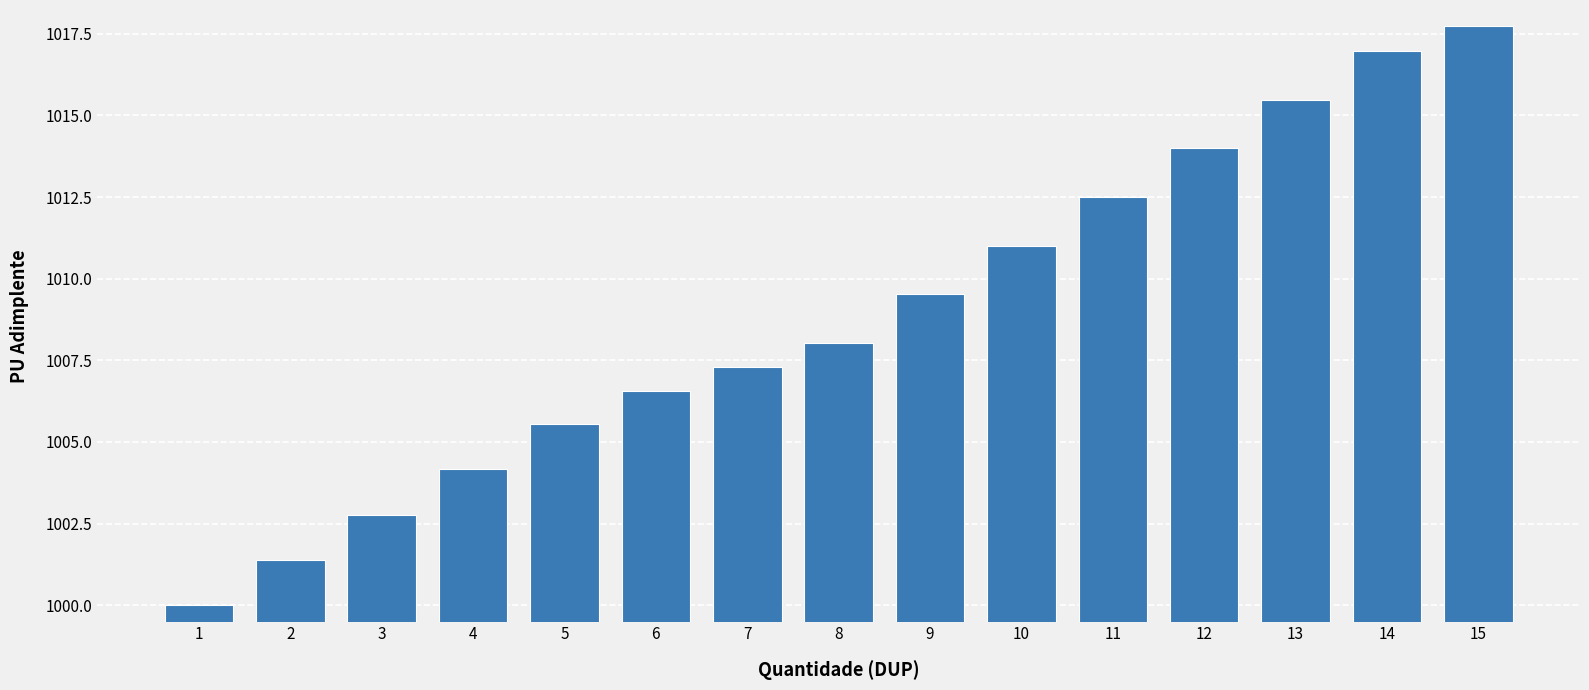

What is the change in value from 2 to 11?

+11.1